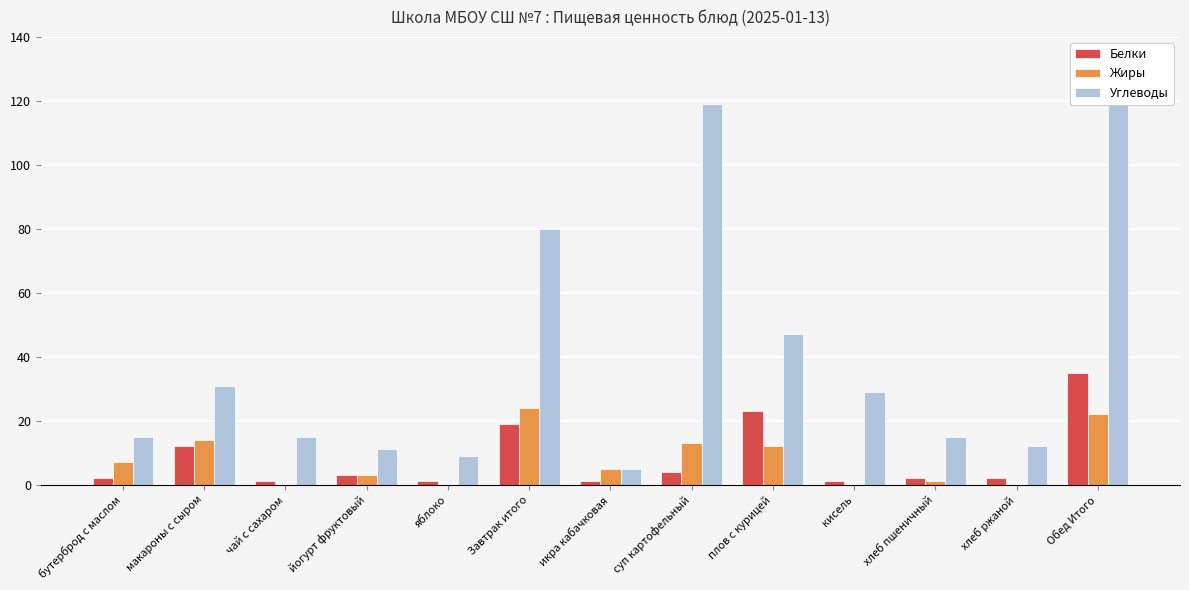

The value of Углеводы at бутерброд с маслом is 7. True or false?

False